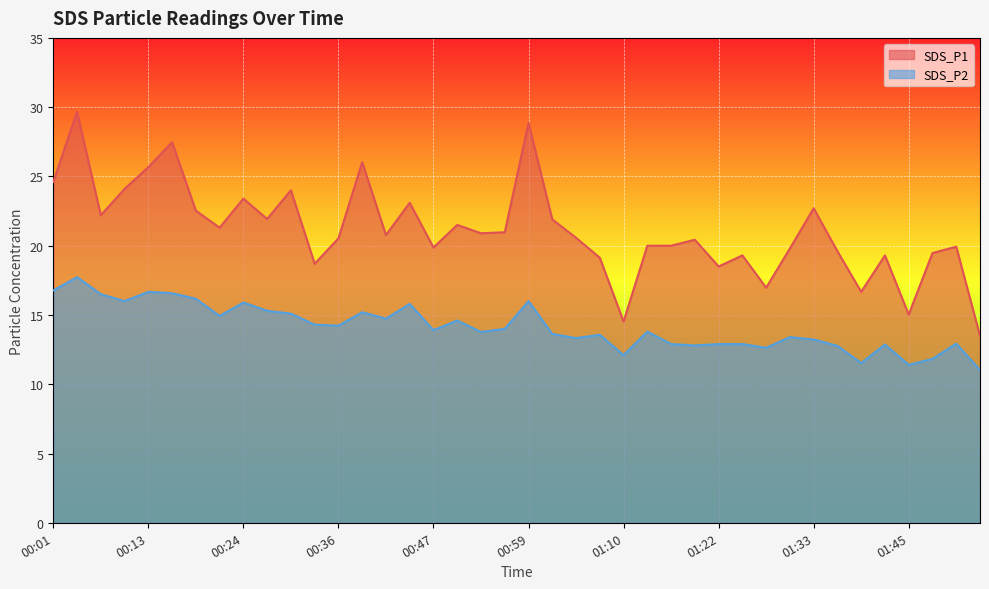

What is the label of the 35th point from the left?

01:39